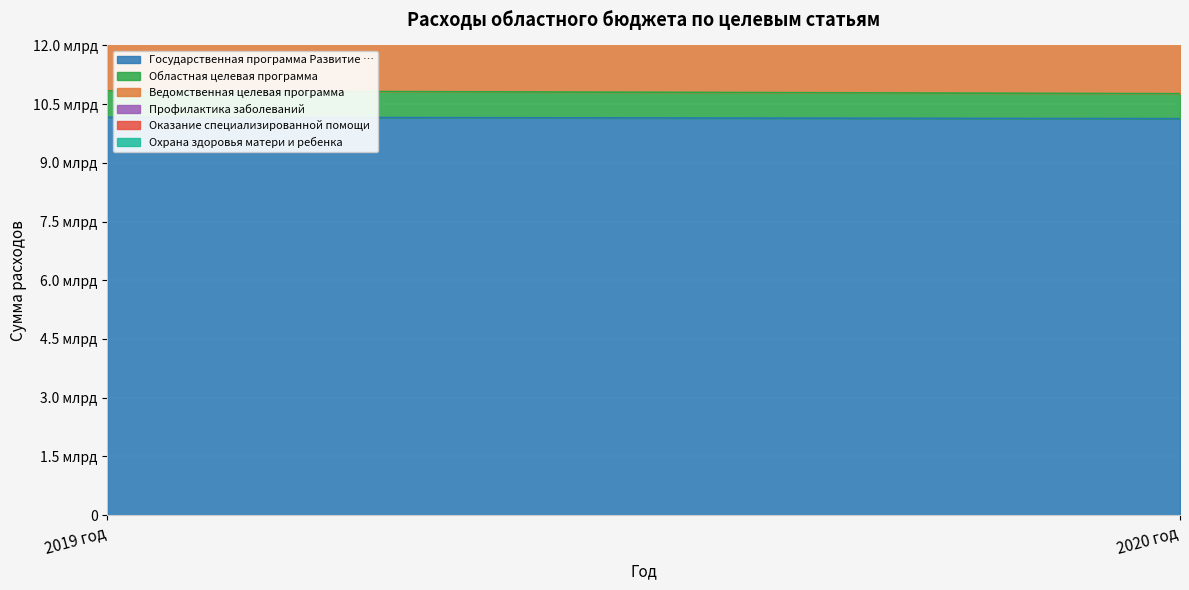

The value of Оказание специализированной помощи at 2020 год is 2884801090. True or false?

True